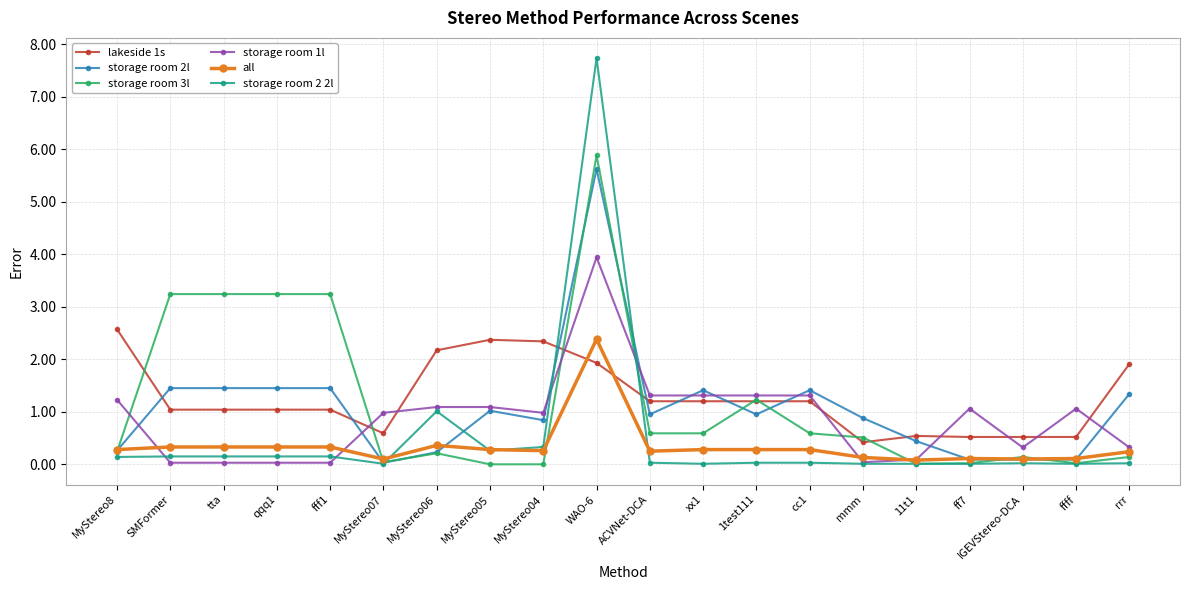

Which series ends up on top after the final intersection of storage room 2l and lakeside 1s?

lakeside 1s